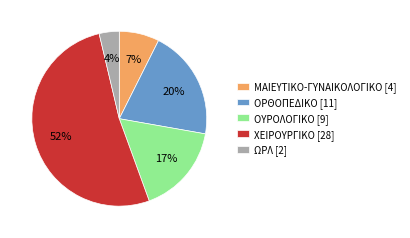

To the nearest percent, what is the difference between the largest and smallest slice percentages?

48%